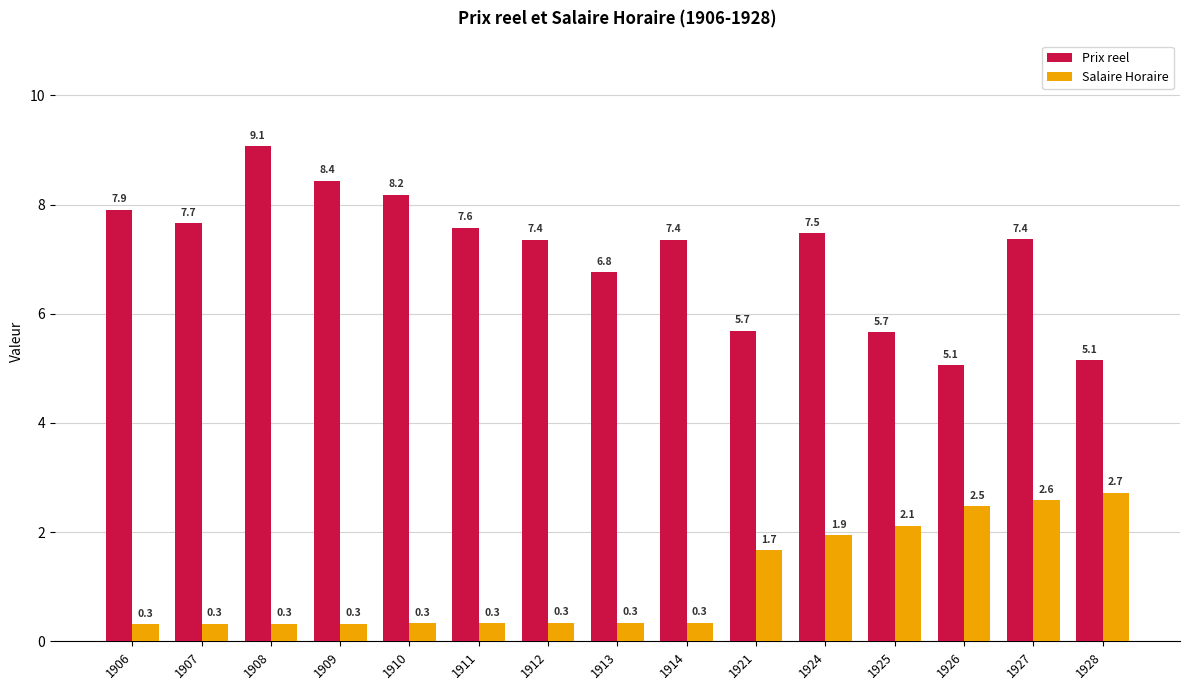

How many values in the Prix reel series exceed 7?

10